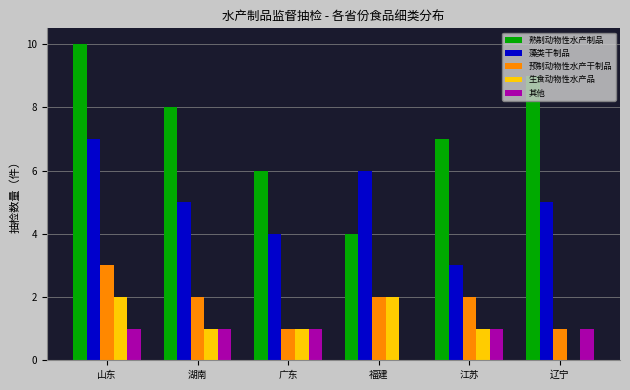

Which series has the largest total across all categories?

熟制动物性水产制品